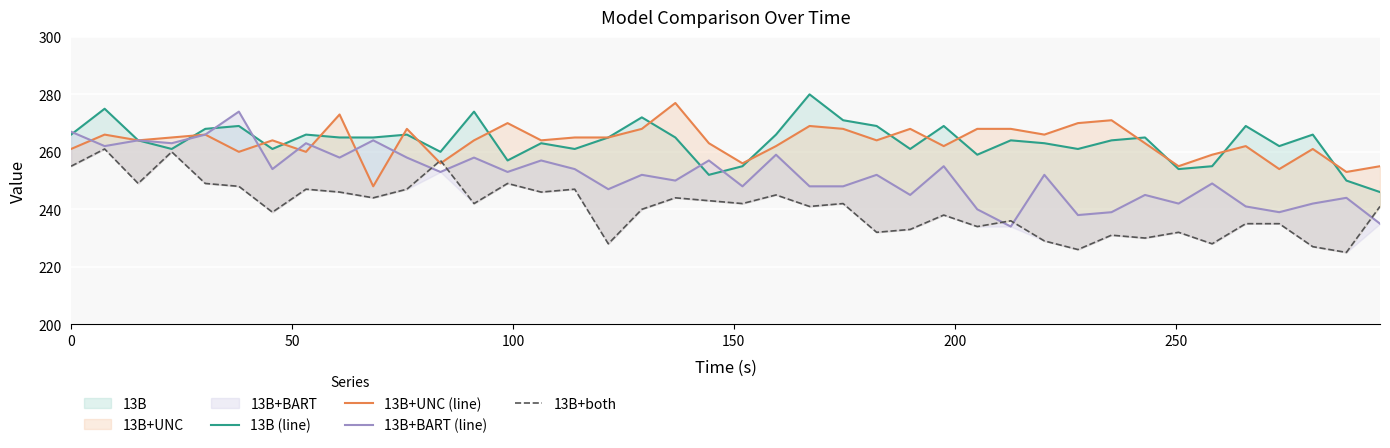

How many interior local peaks does the 13B (line) series have?

13